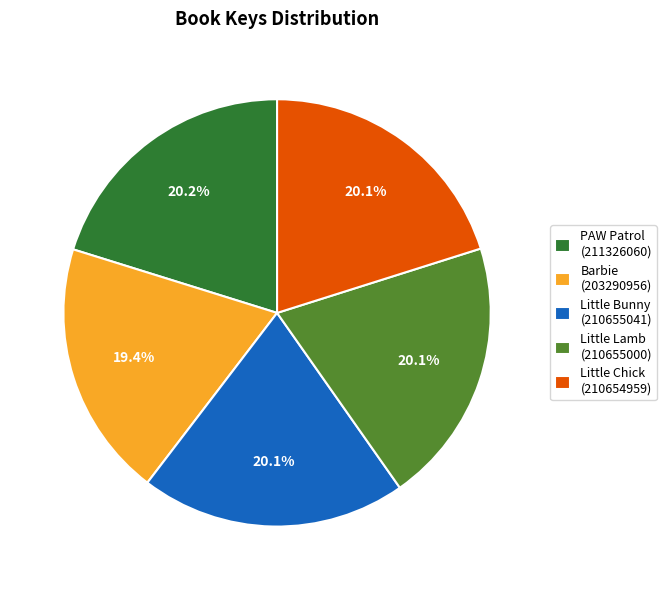

Rank the categories by value from lowest to highest.

Barbie: You Can Be Anything: Dream Big!, Little Chick, Little Lamb, Little Bunny, PAW Patrol: PAWsome Heroes!